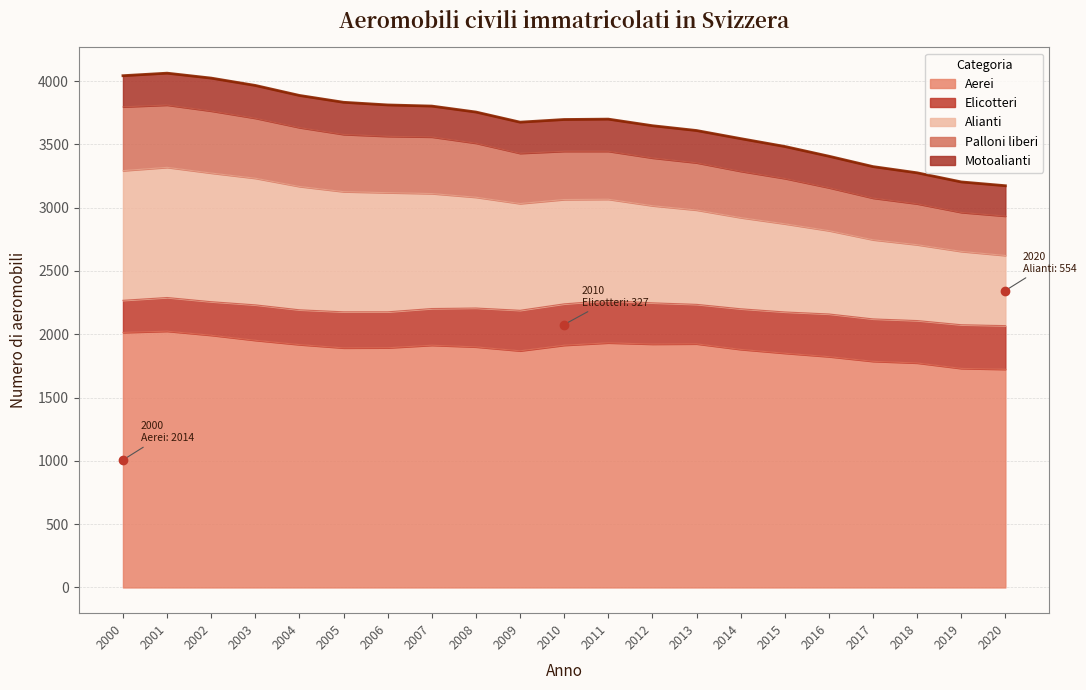

Is it true that Alianti equals 579 at 2019?

True